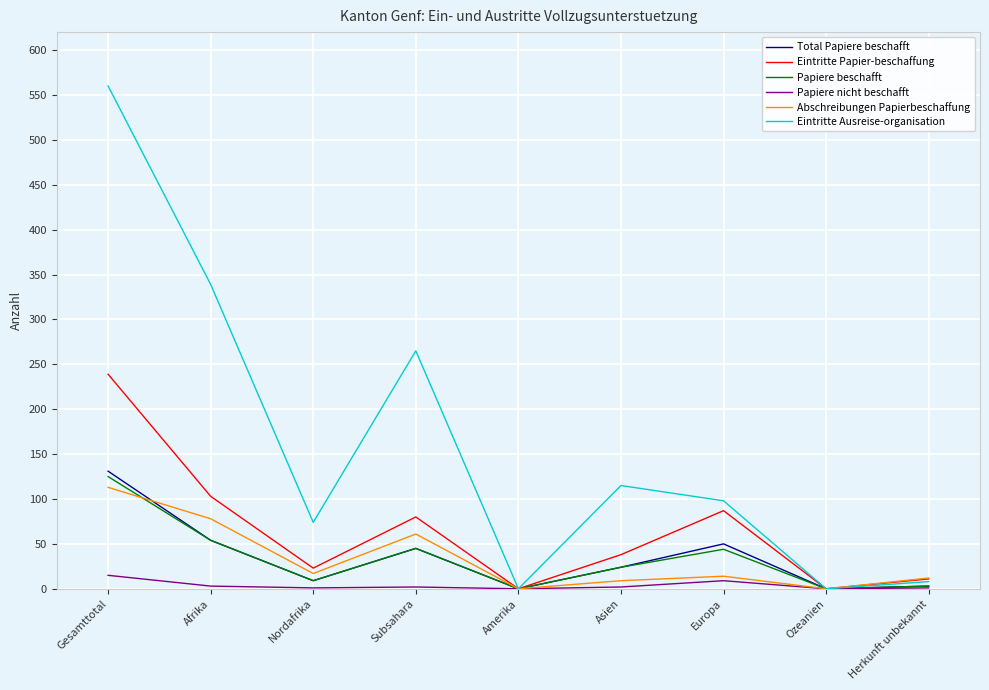

What is the sum of the Eintritte Papier-beschaffung values at Ozeanien and Herkunft unbekannt?

11